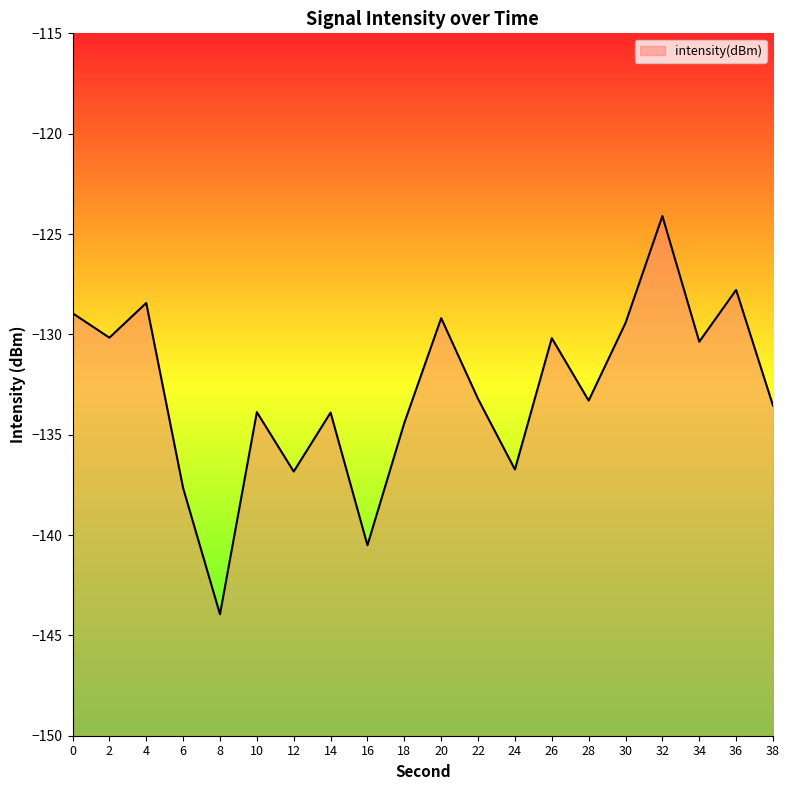

Which category has the highest value across all series?

32